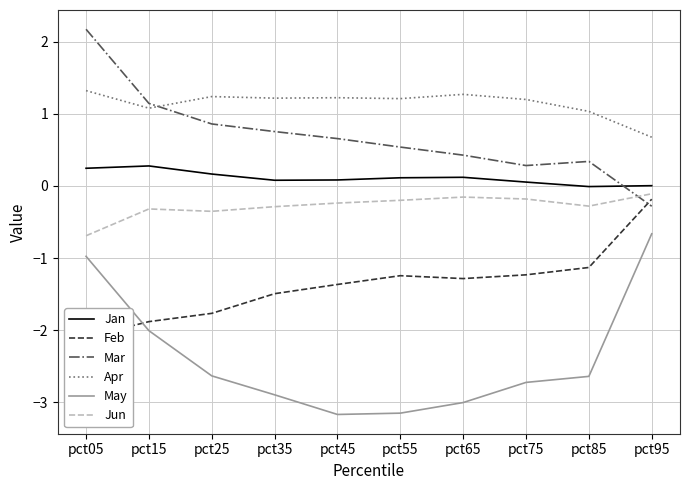

What are all the series names shown in the legend?

Jan, Feb, Mar, Apr, May, Jun